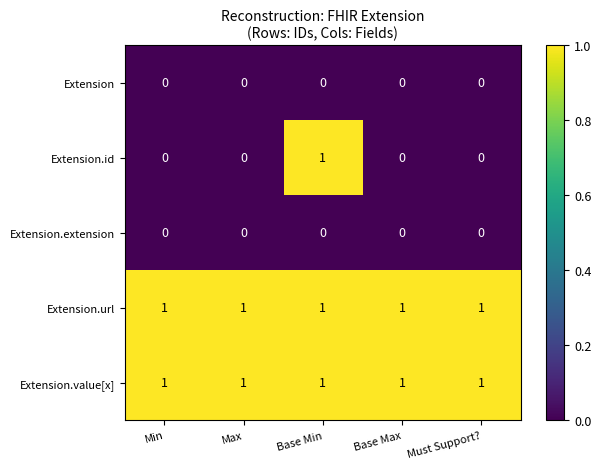

What is the greatest value displayed?

1